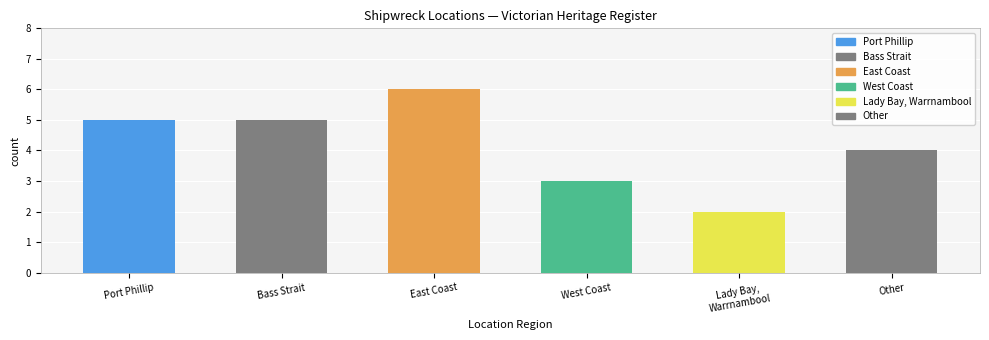

At which category does the chart reach its minimum across all series?

Lady Bay,
Warrnambool